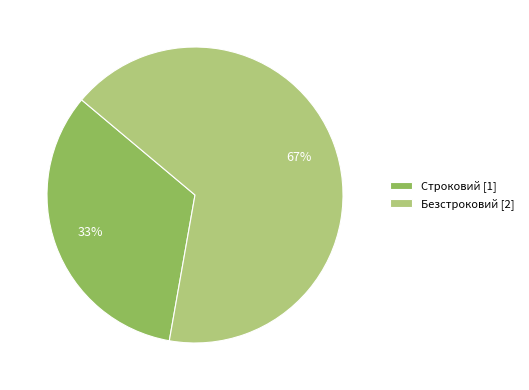

Is the sum of Строковий and Безстроковий greater than half?

Yes